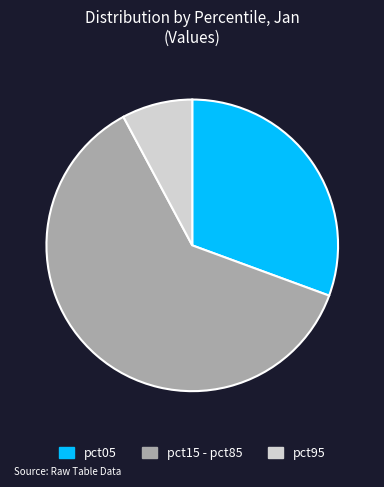

Rank the categories by value from highest to lowest.

pct15 - pct85, pct05, pct95